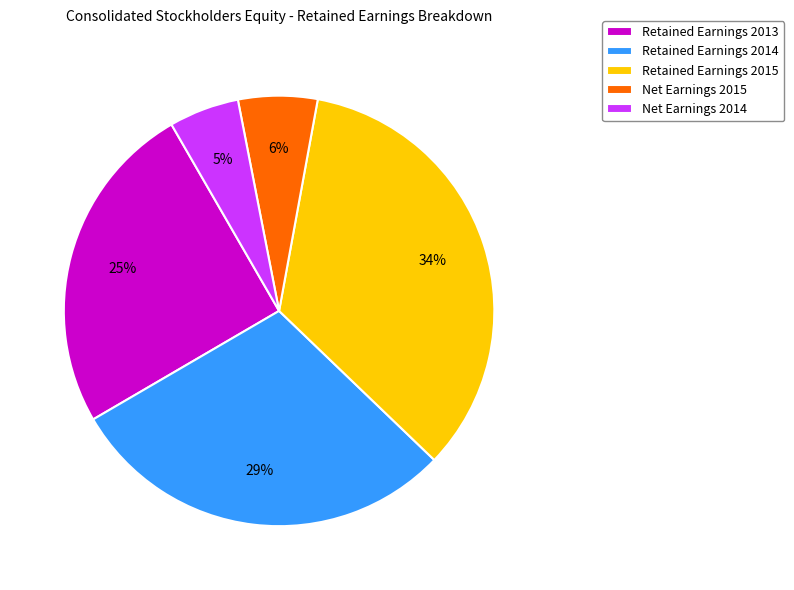

What is the largest slice in the pie chart?

Retained Earnings 2015